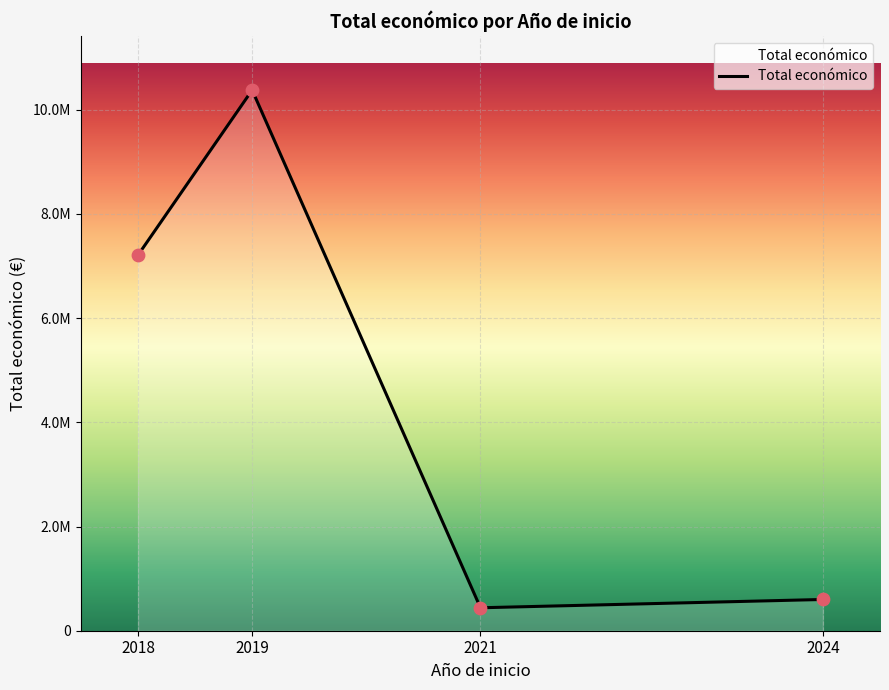

What is the ratio of the value at 2018 to the value at 2024?

12.0